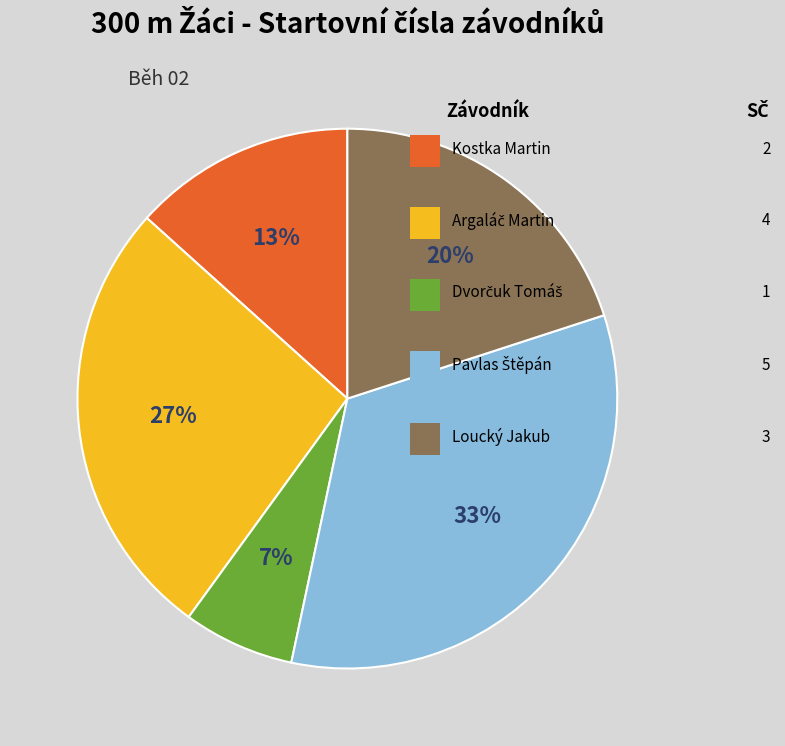

Does any single category account for the majority?

No